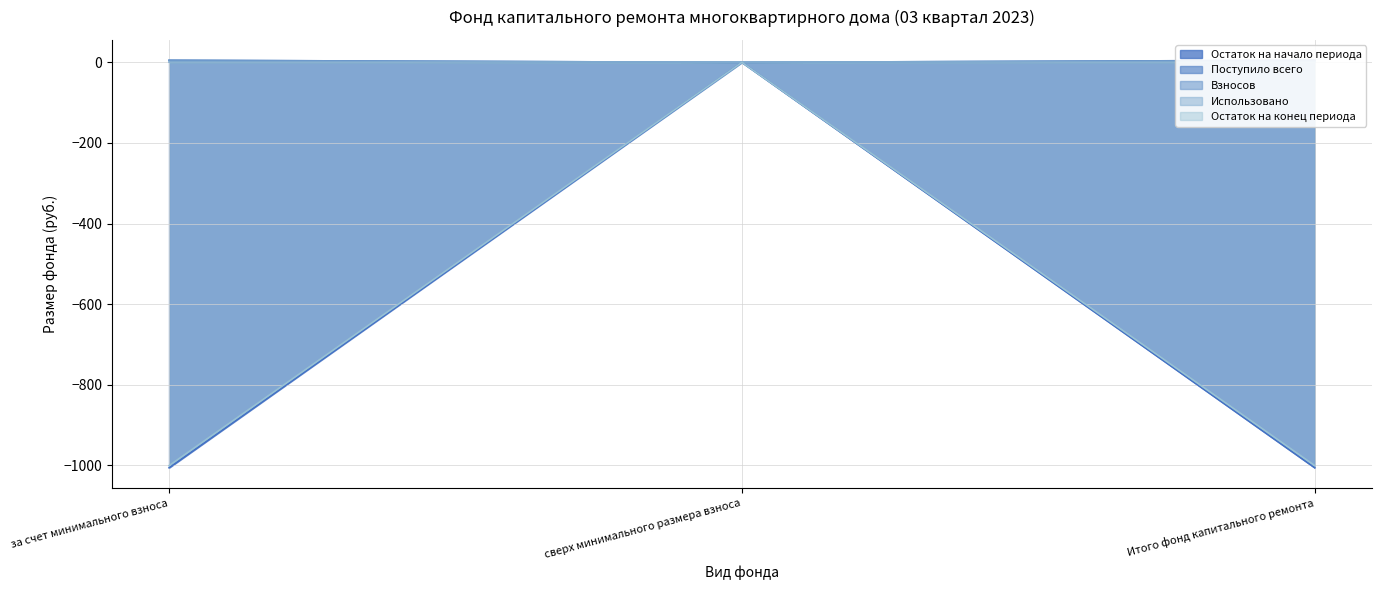

List the labels in order of Остаток на начало периода value, smallest first.

за счет минимального взноса, Итого фонд капитального ремонта, сверх минимального размера взноса